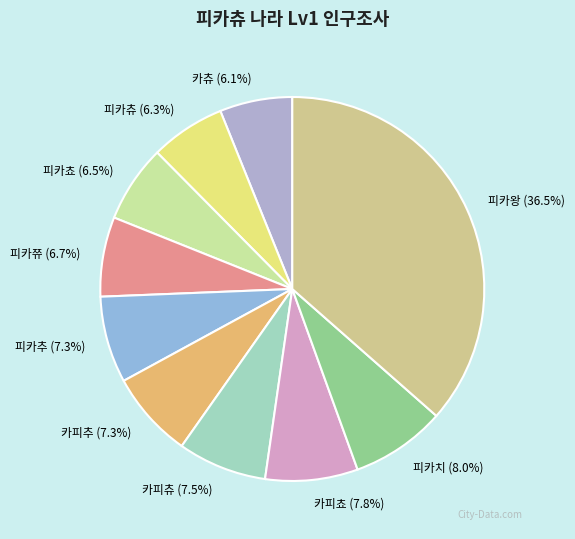

Is there a majority slice in this chart?

No